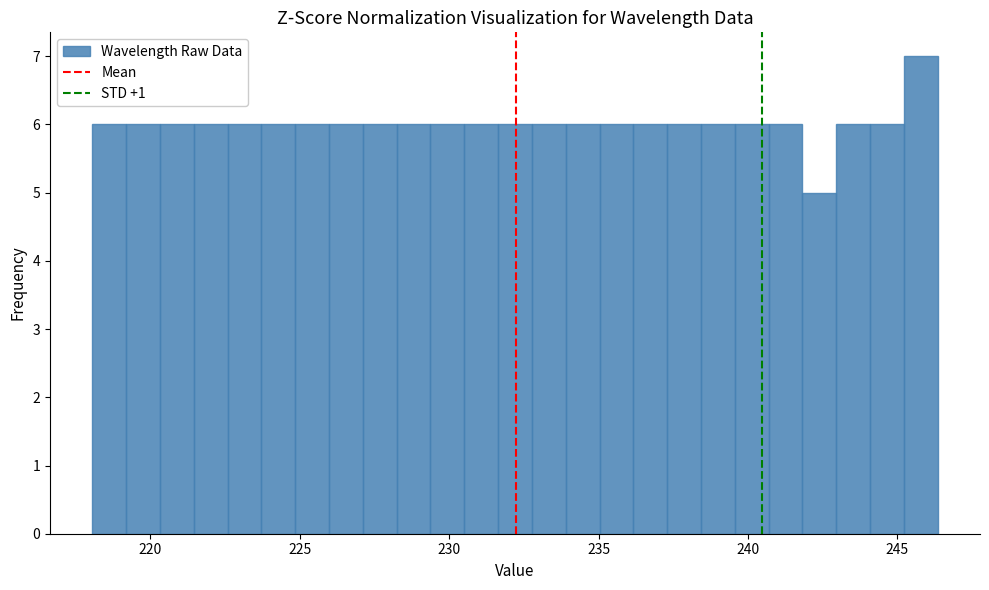

Around what value on the x-axis is the tallest bar? Give the approximate position of its centre, as read against the axis.

246.0